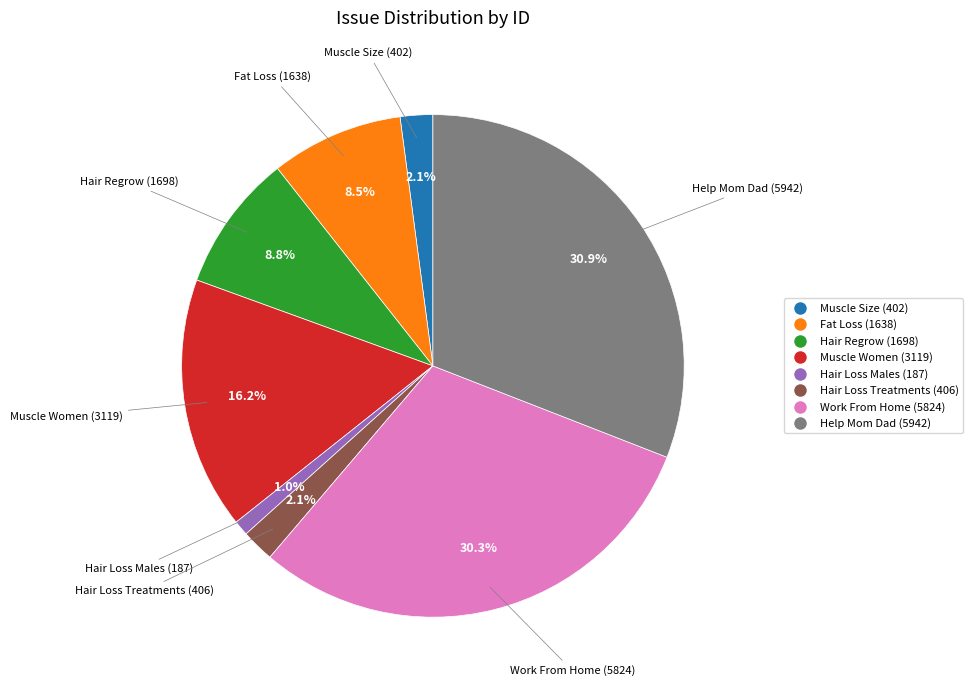

Does any single category account for the majority?

No